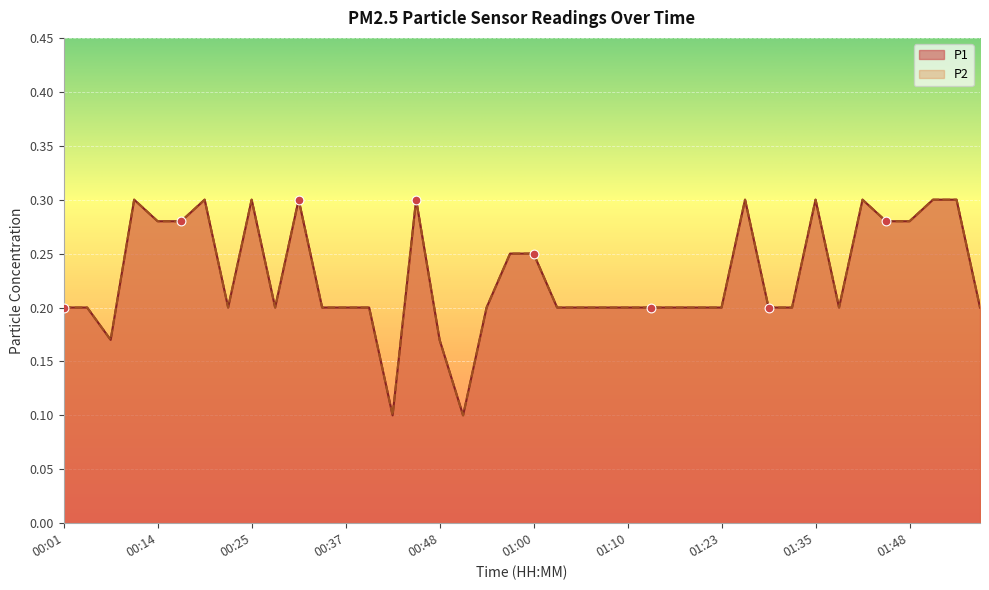

What are all the series names shown in the legend?

P1, P2